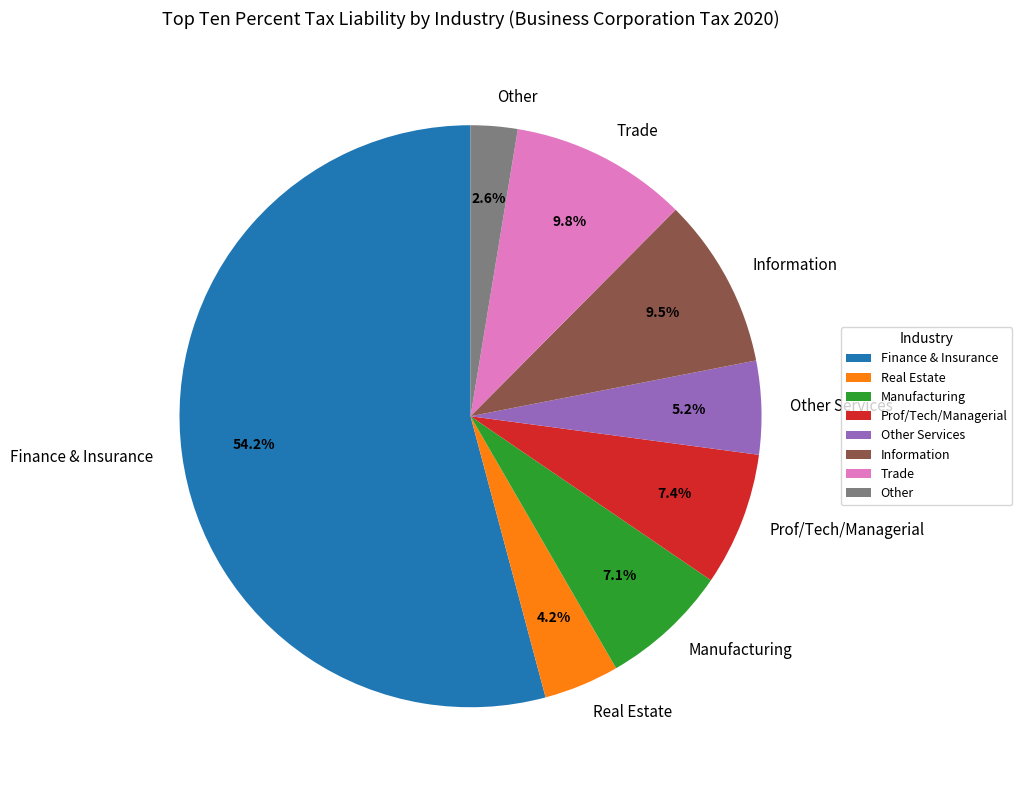

Is the sum of Other Services and Prof/Tech/Managerial greater than half?

No